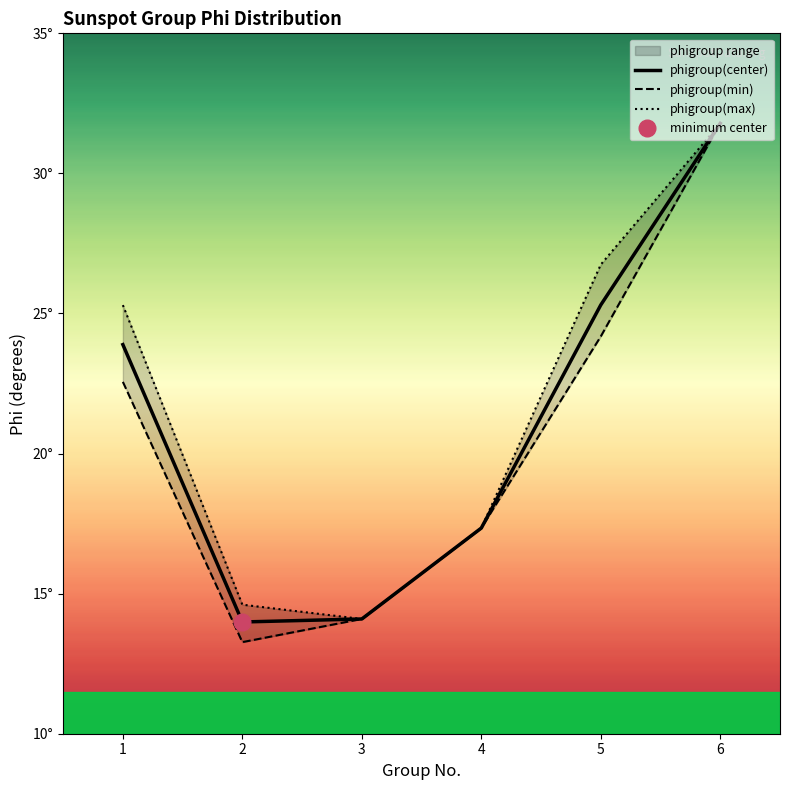

Where is phigroup(max) nearest to the value 22?

1